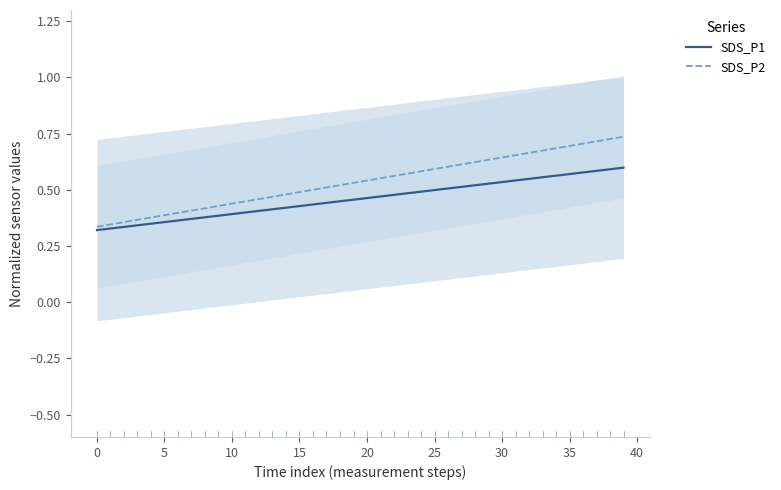

What is the label of the 5th point from the right?

35